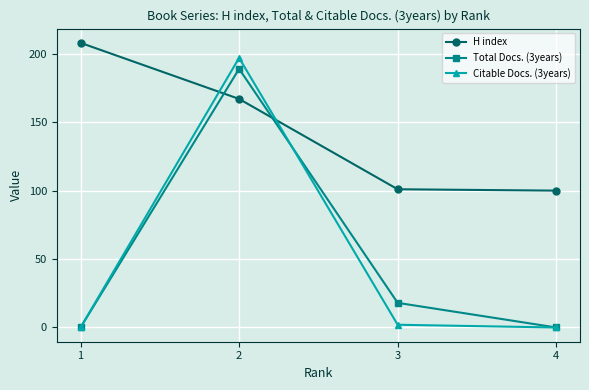

What is the maximum value for H index?

208